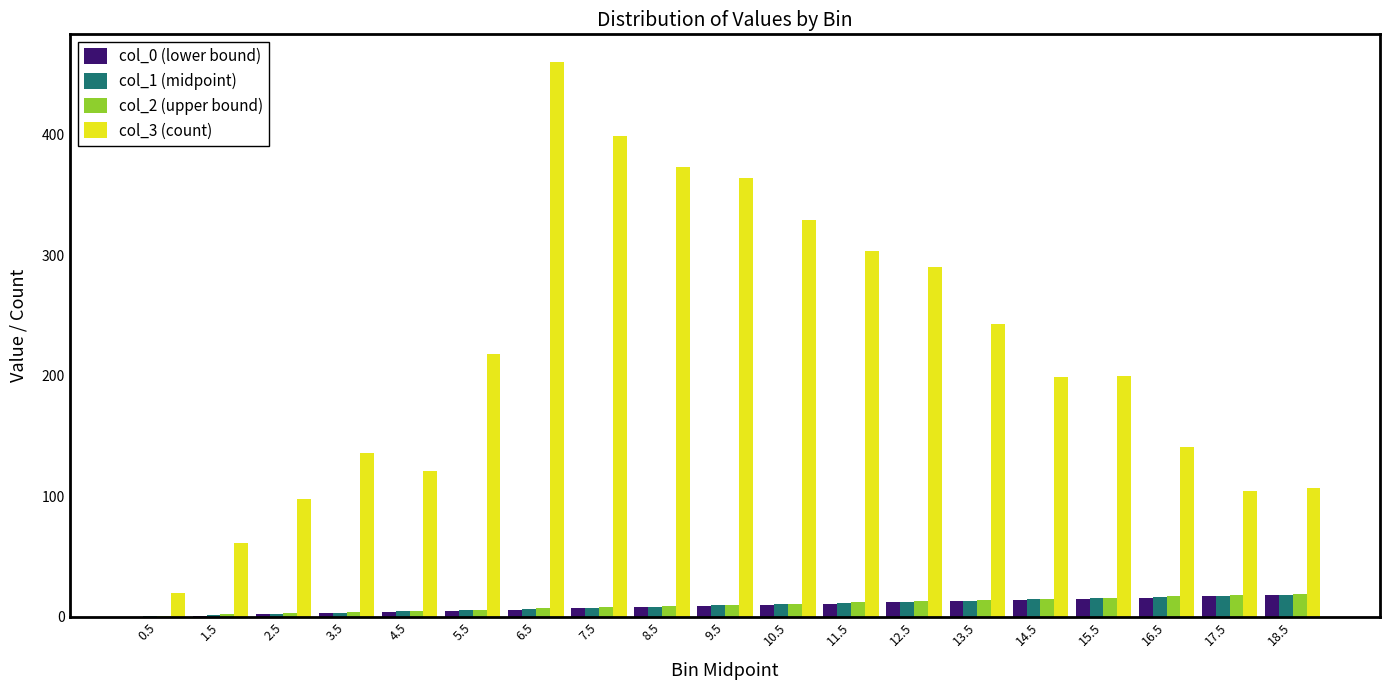

What is the average value of the col_0 (lower bound) series?

9.0